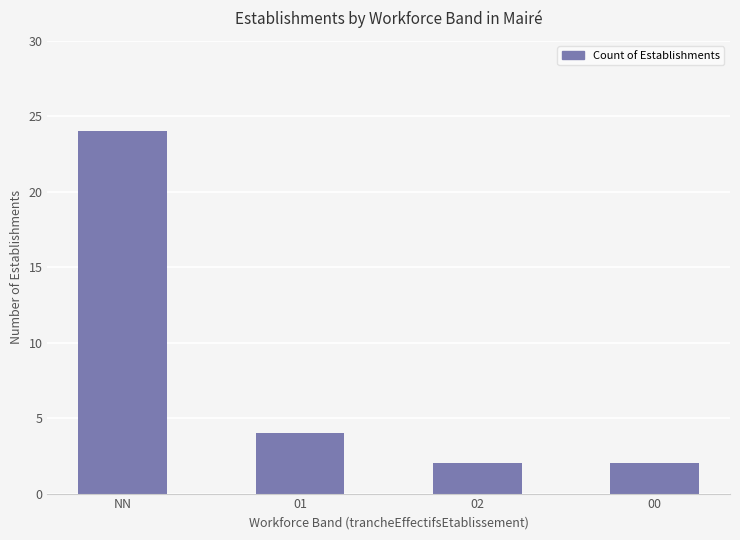

What is the maximum value shown in the chart?

24